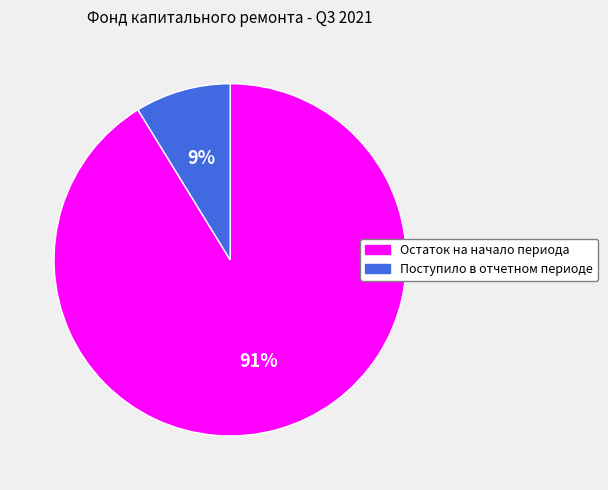

Is the sum of Остаток на начало периода and Поступило в отчетном периоде greater than half?

Yes